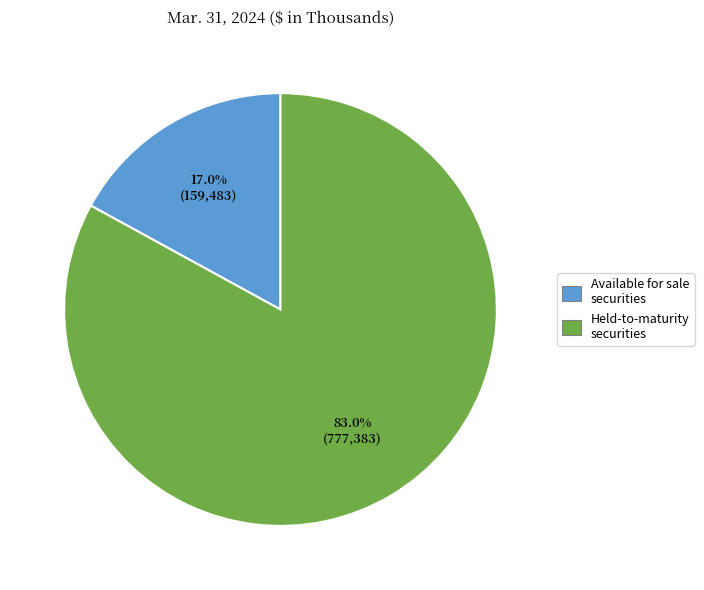

What is the total percentage of Held-to-maturity securities and Available for sale securities?

100.0%